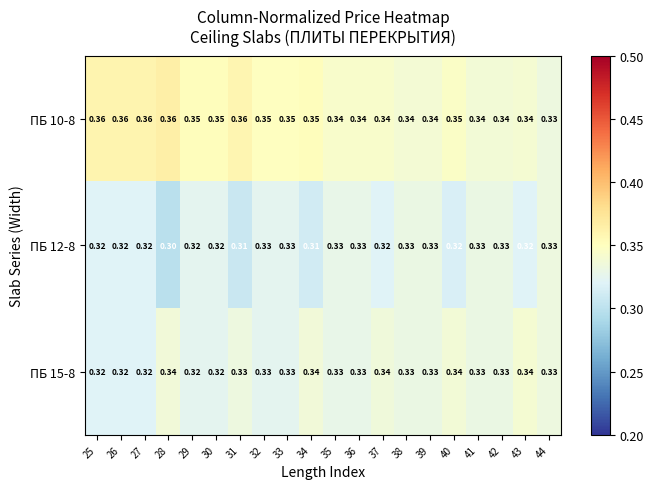

Is the value of ПБ 15-8 at 32 greater than the value of ПБ 12-8 at 34?

Yes